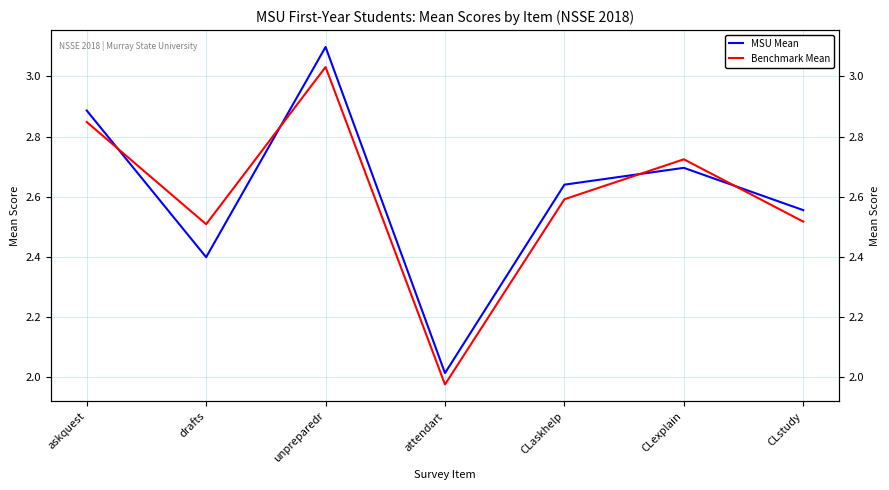

How many distinct data groups are displayed?

2